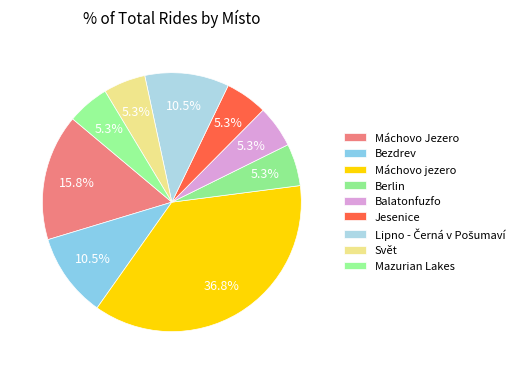

Is there a majority slice in this chart?

No